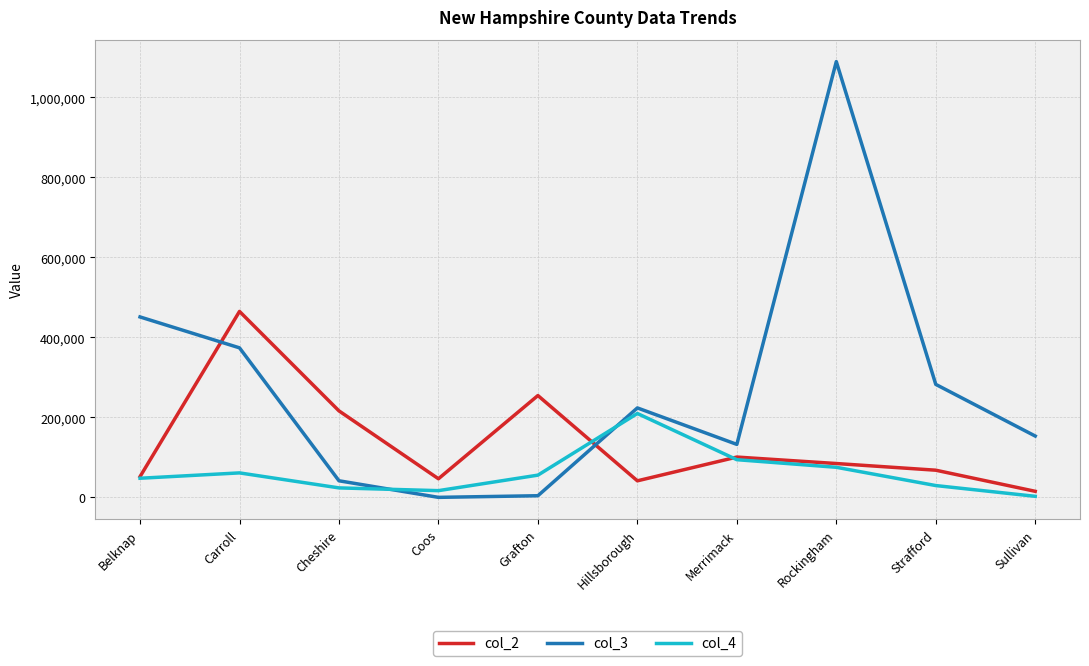

At which category is the sum across all series the highest?

Rockingham